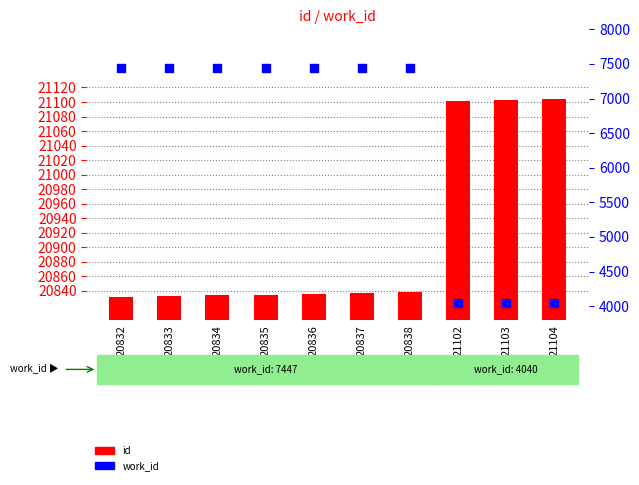

Which series has the largest total across all categories?

id